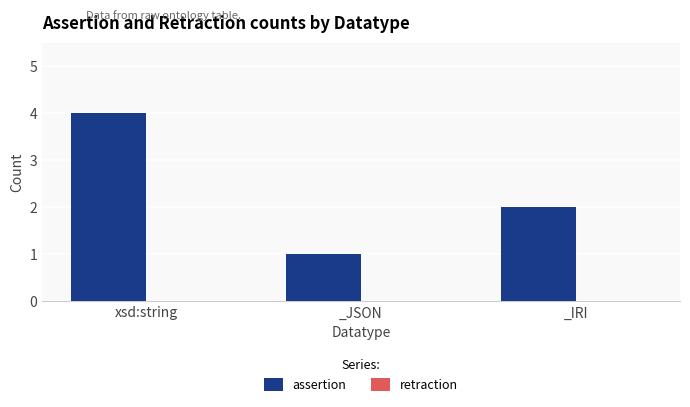

Rank the categories by value from lowest to highest.

_JSON, _IRI, xsd:string